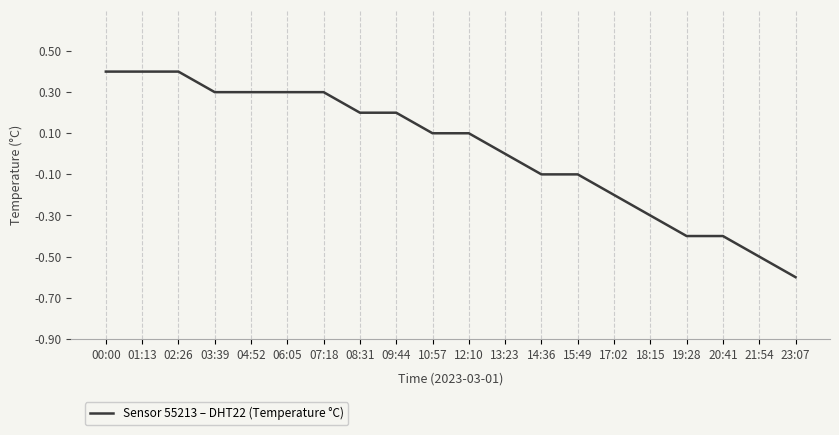

True or false: the data shows 0.1 at 10:57.

True